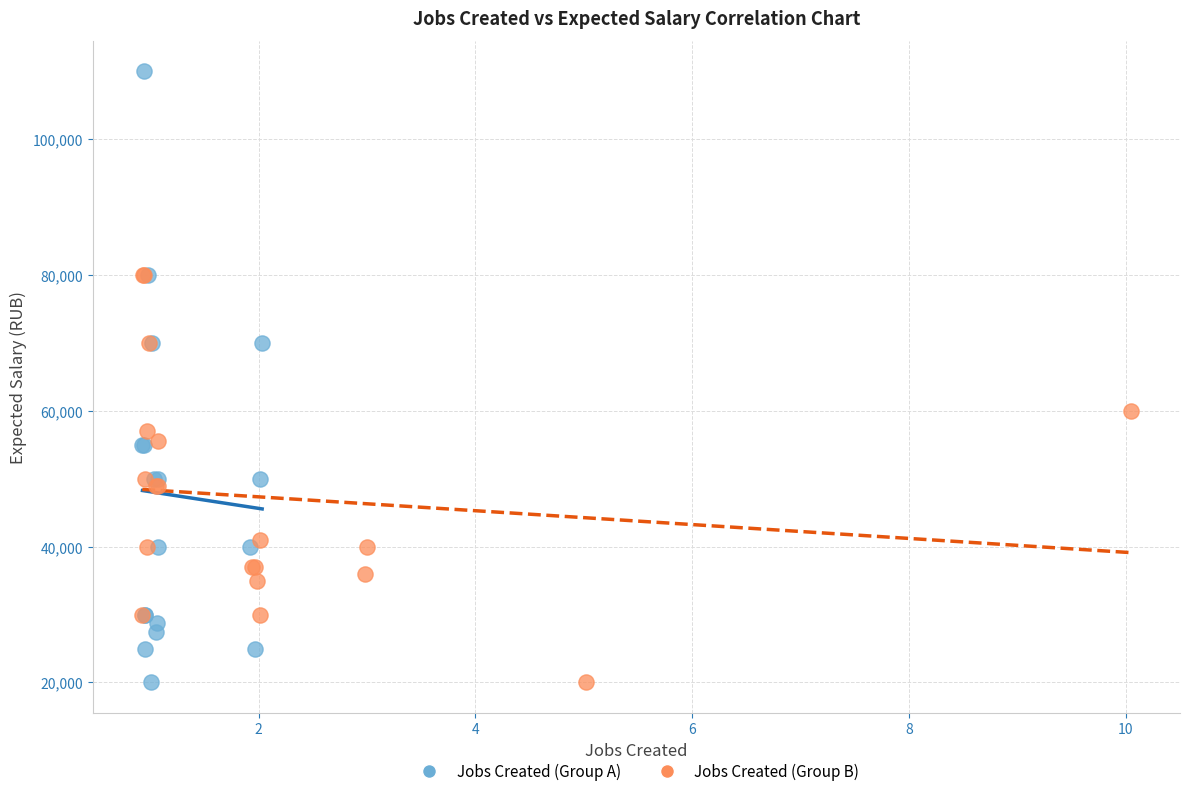

Which series has the widest spread of Y values?

Jobs Created (Group A)